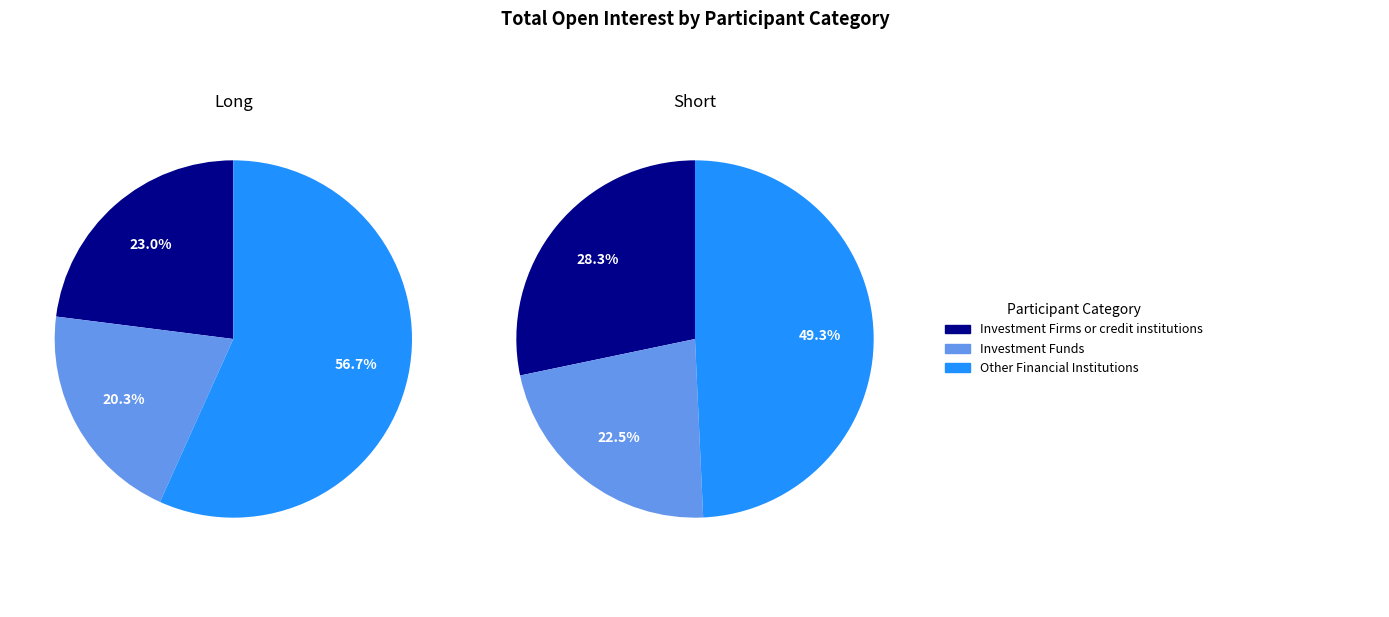

What percentage is NOT represented by Investment Firms or credit institutions?

77.0%